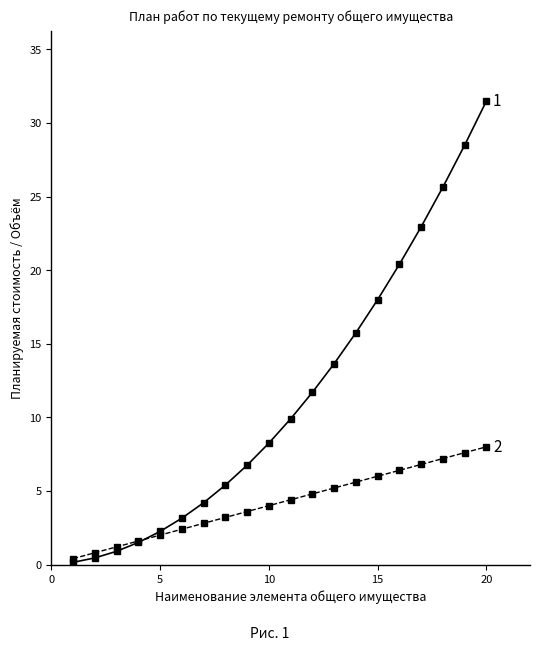

What is the maximum value shown in the chart?

31.5